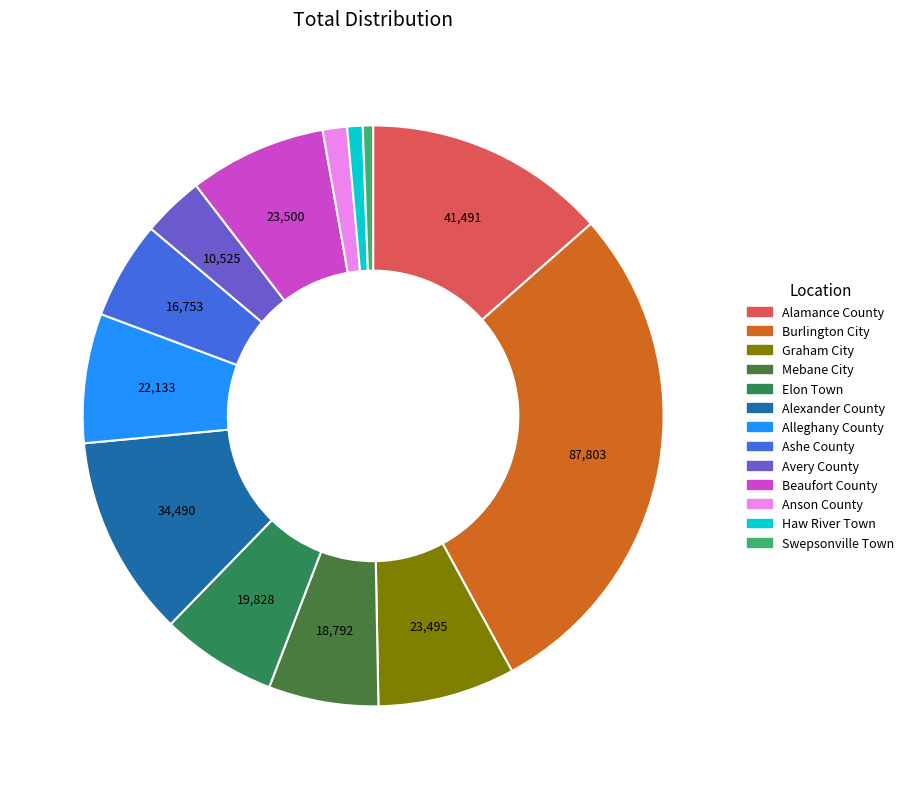

What is the change in value from Alamance County to Alexander County?

-7000.7